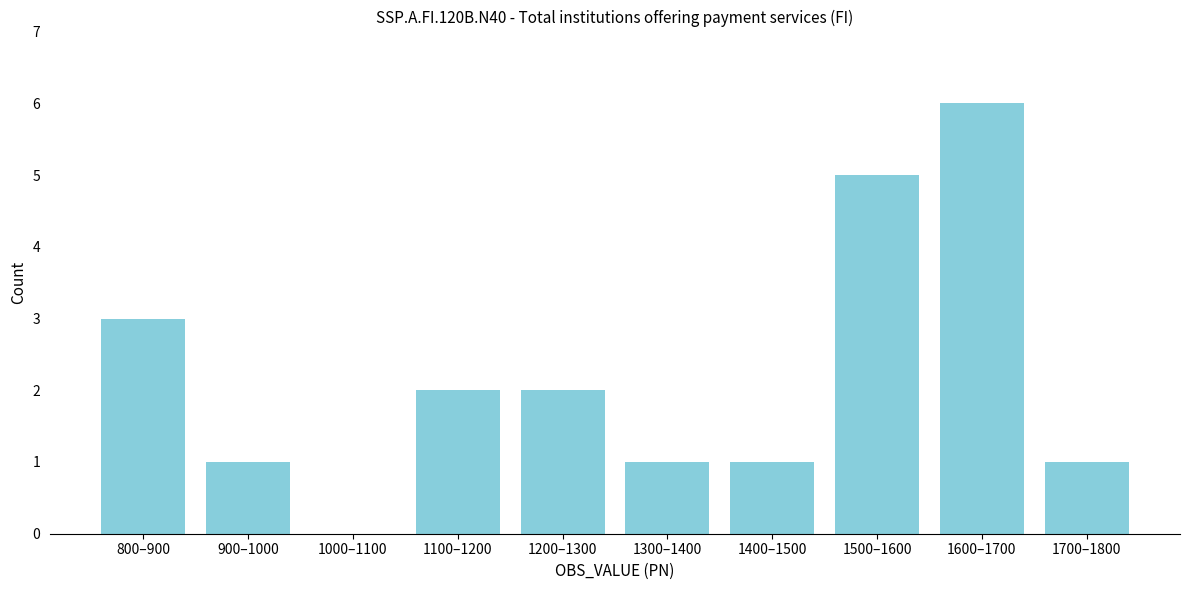

Reading right to left, extract all data points from this chart.

1700–1800=1	1600–1700=6	1500–1600=5	1400–1500=1	1300–1400=1	1200–1300=2	1100–1200=2	1000–1100=0	900–1000=1	800–900=3